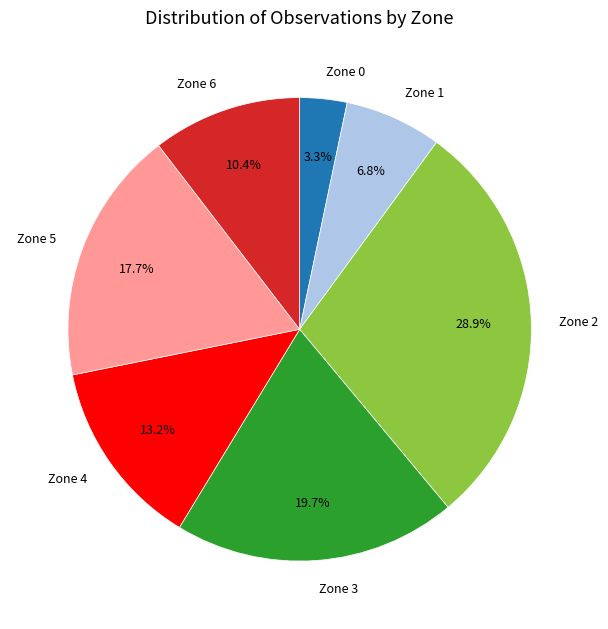

How many slices are in this pie chart?

7